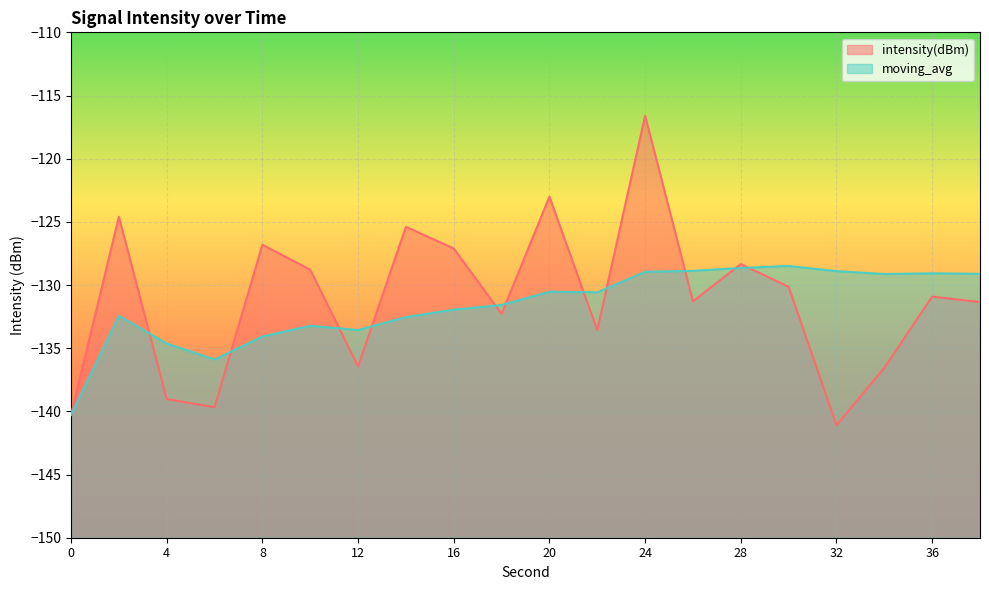

What are all the series names shown in the legend?

intensity(dBm), moving_avg